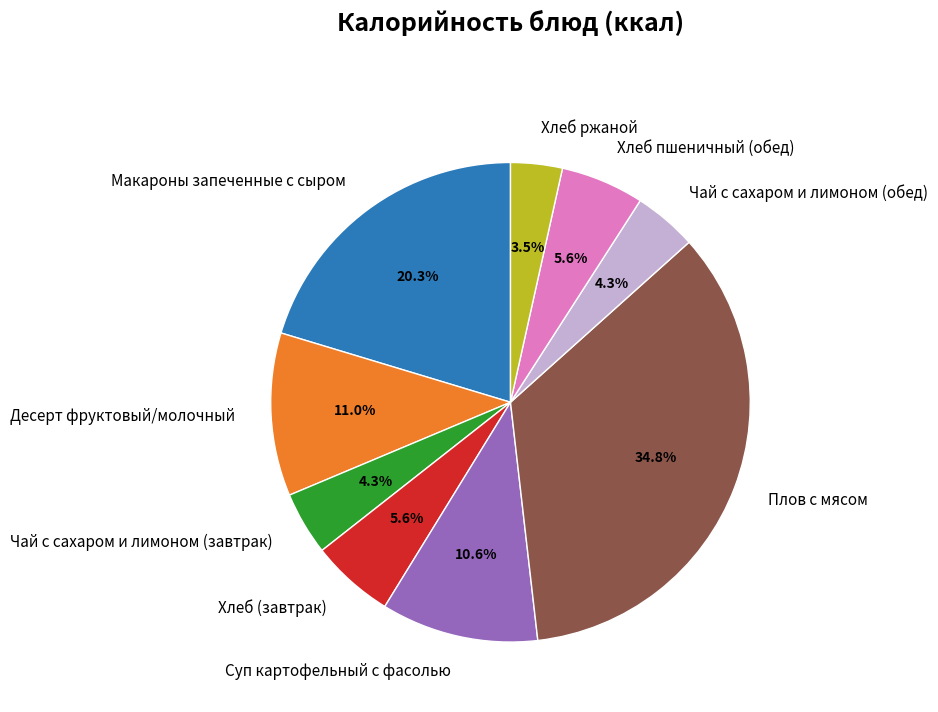

What is the total percentage of Хлеб пшеничный (обед) and Суп картофельный с фасолью?

16.2%